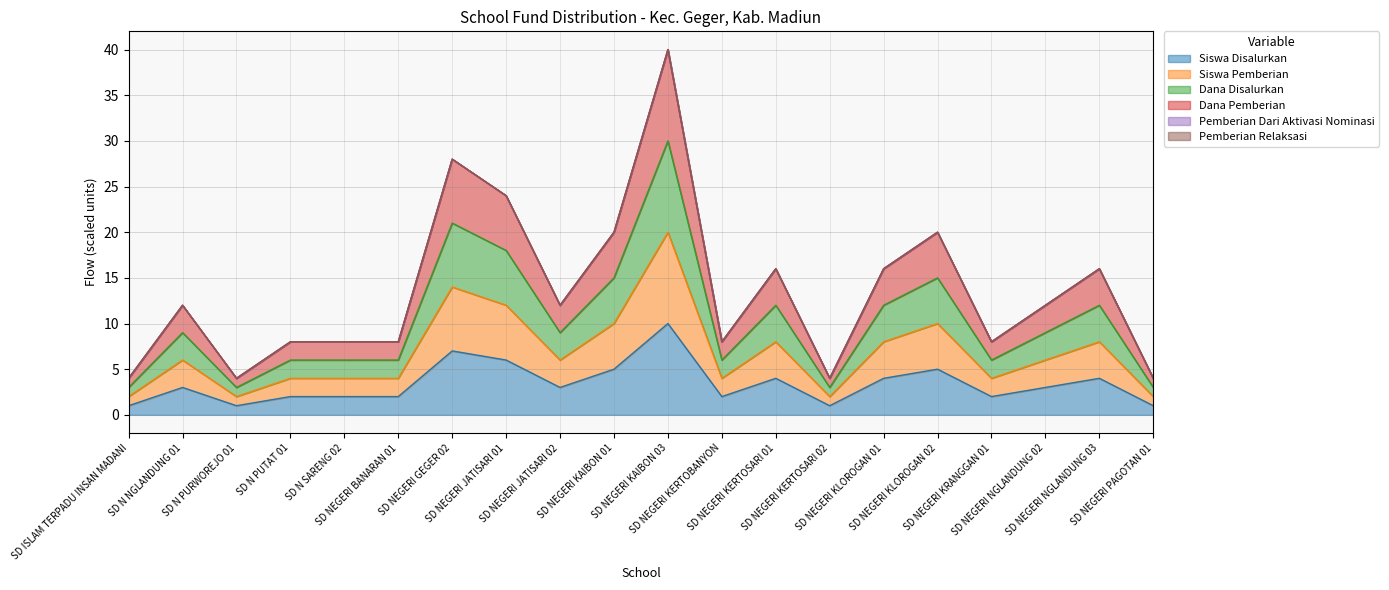

What is the label of the 3rd point from the left?

SD N PURWOREJO 01